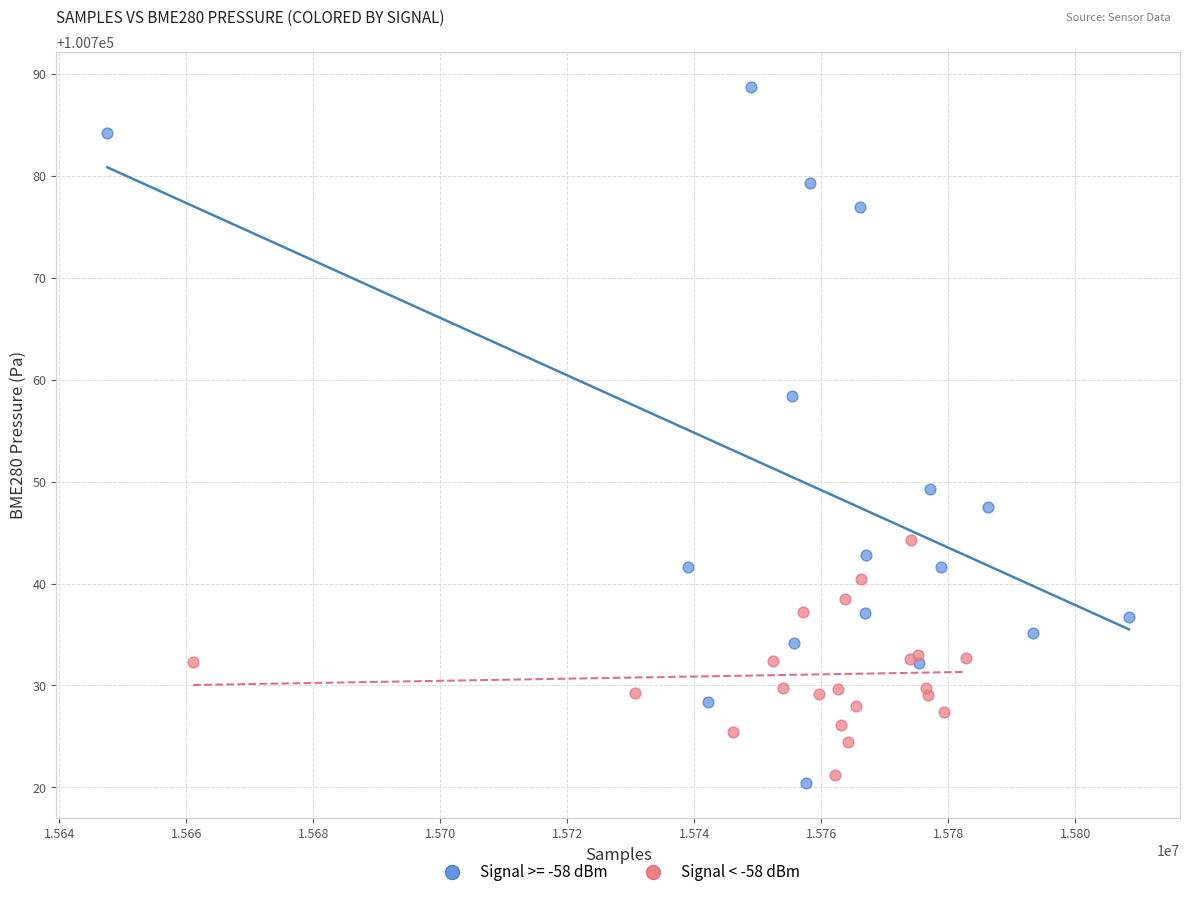

Which series has the largest Y range (max minus min)?

Signal >= -58 dBm